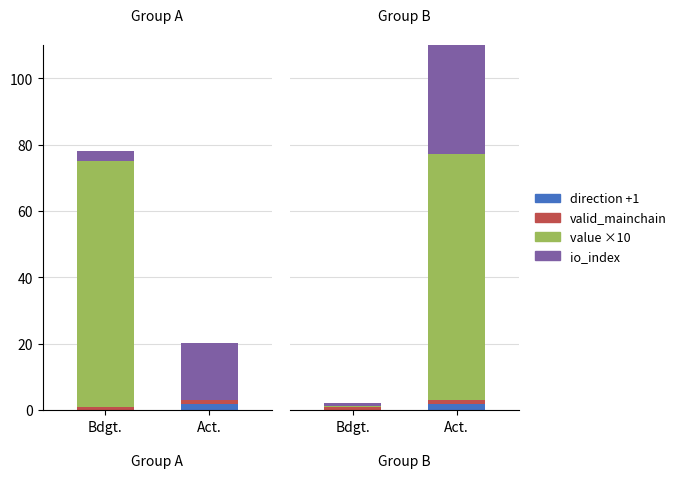

The value of direction +1 at Act. is 3.0. True or false?

False